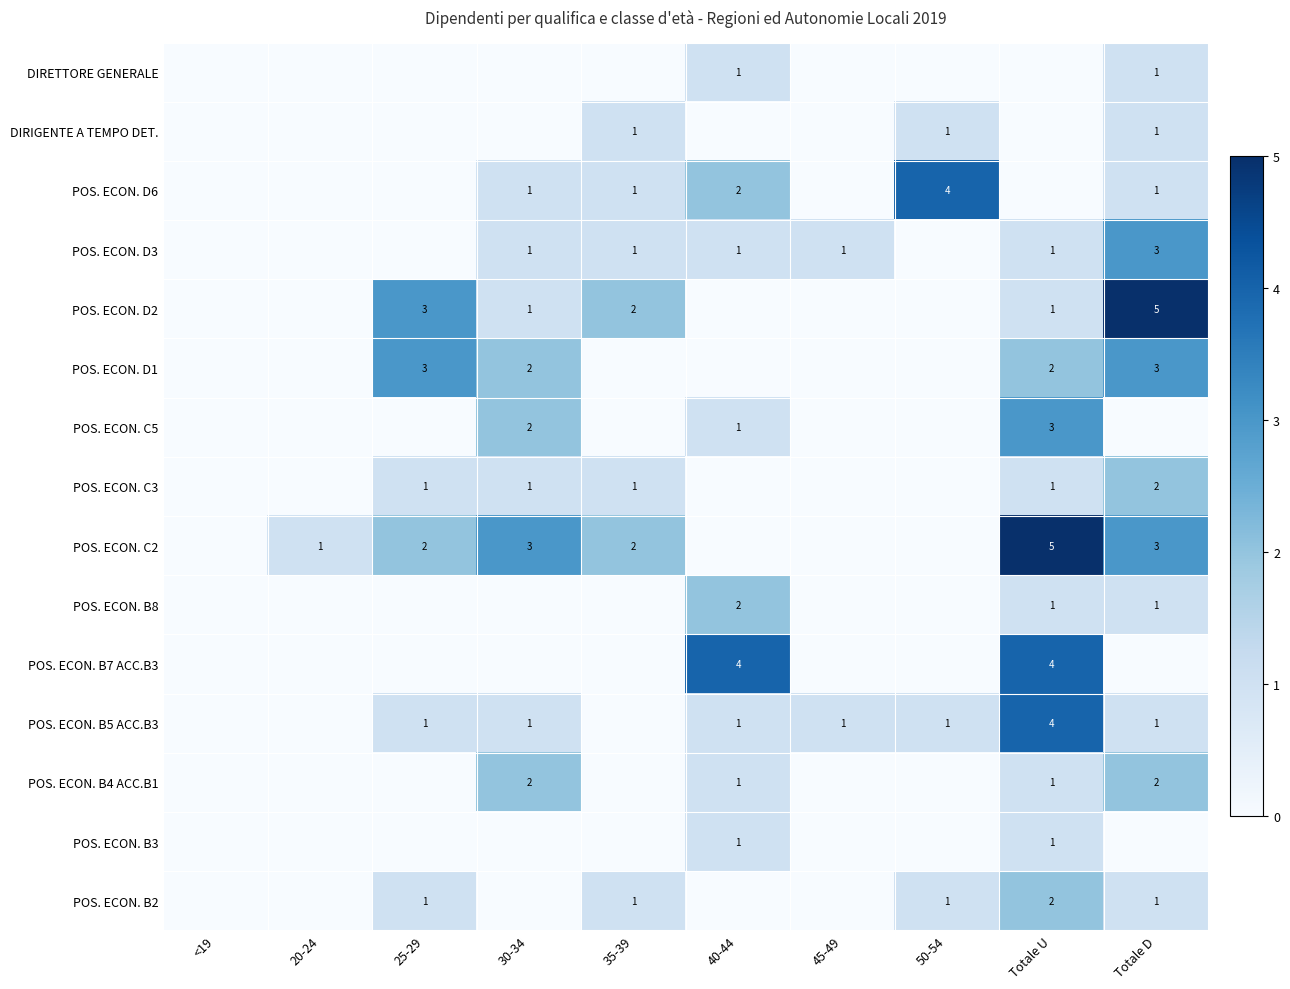

Is the value of POS. ECON. B5 ACC.B3 at 30-34 greater than the value of POS. ECON. D1 at 30-34?

No